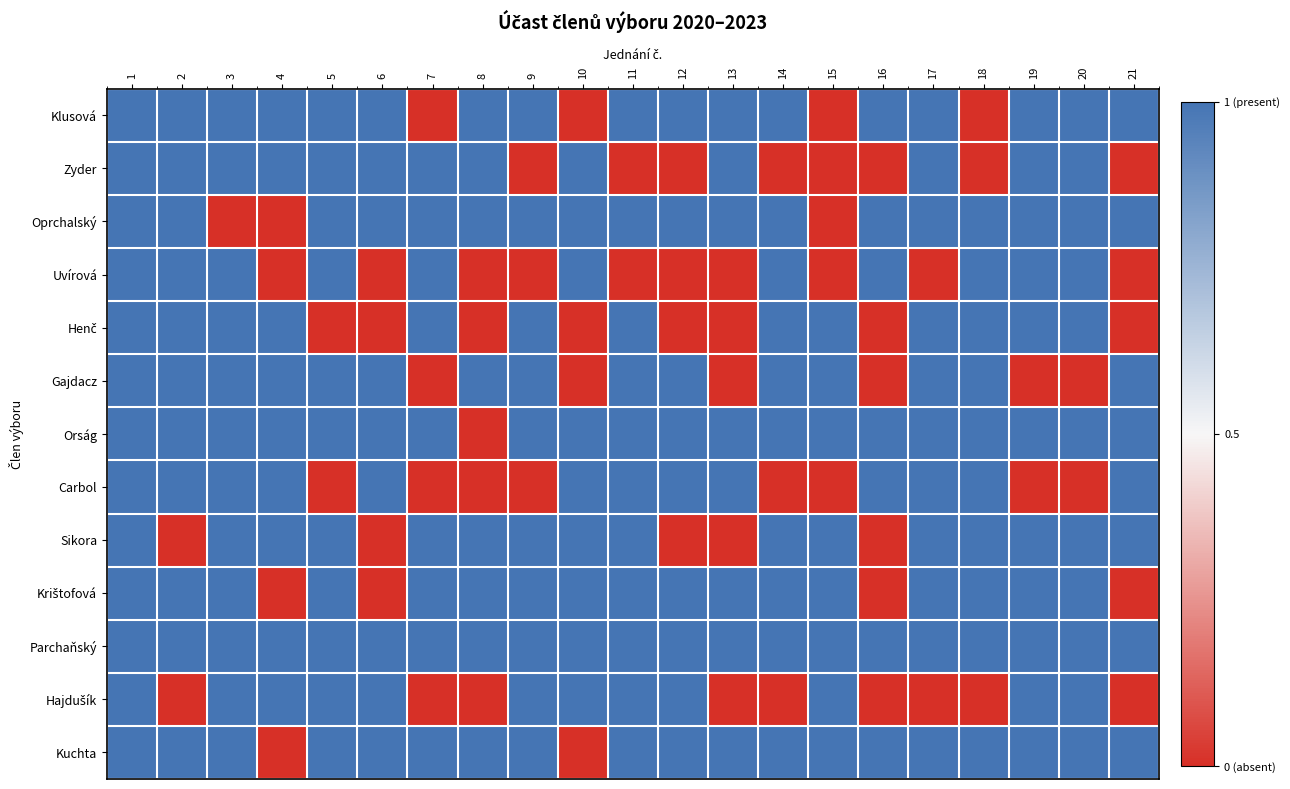

Count the number of data series in this chart.

13